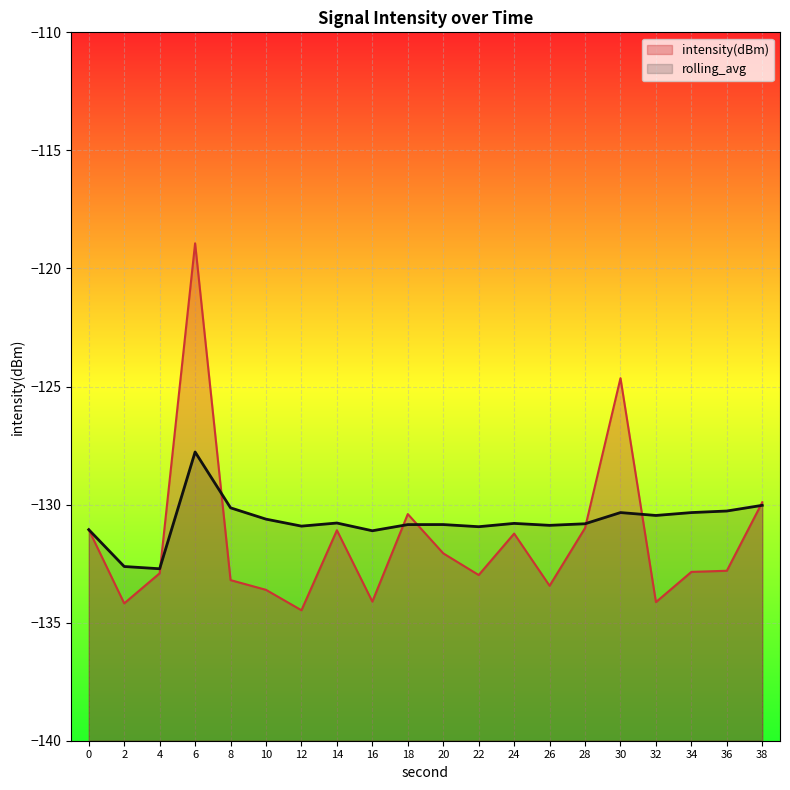

What is the sum of all rolling_avg values?

-2614.3